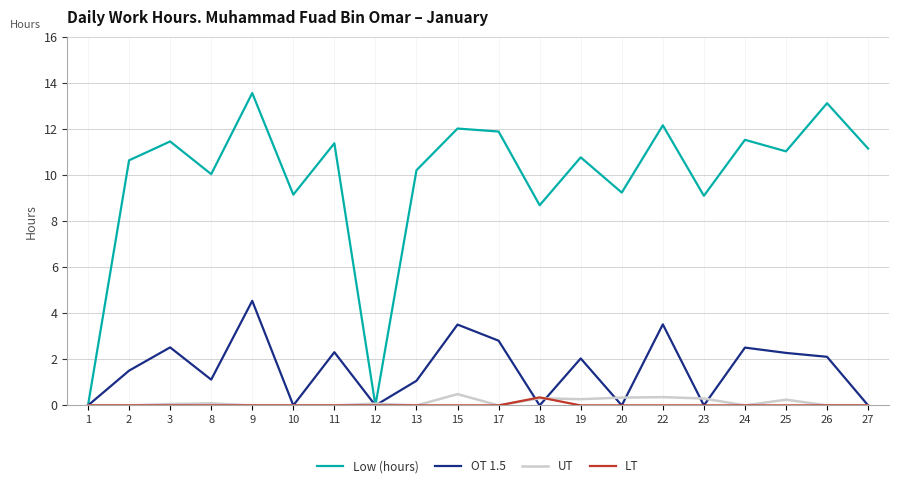

What is the sum of all OT 1.5 values?

31.9